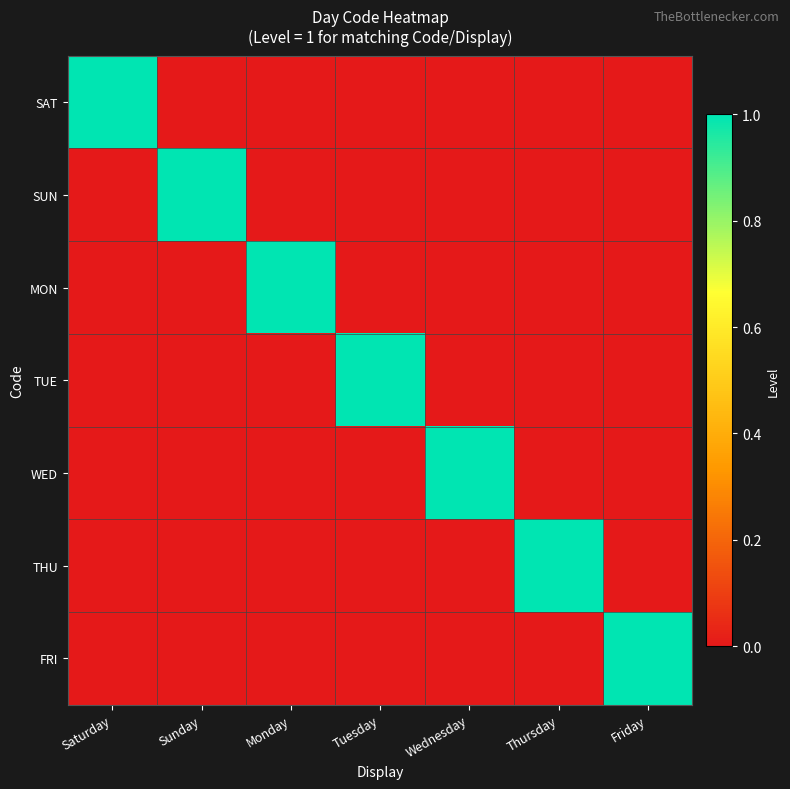

Which label corresponds to the smallest value in the chart?

Sunday